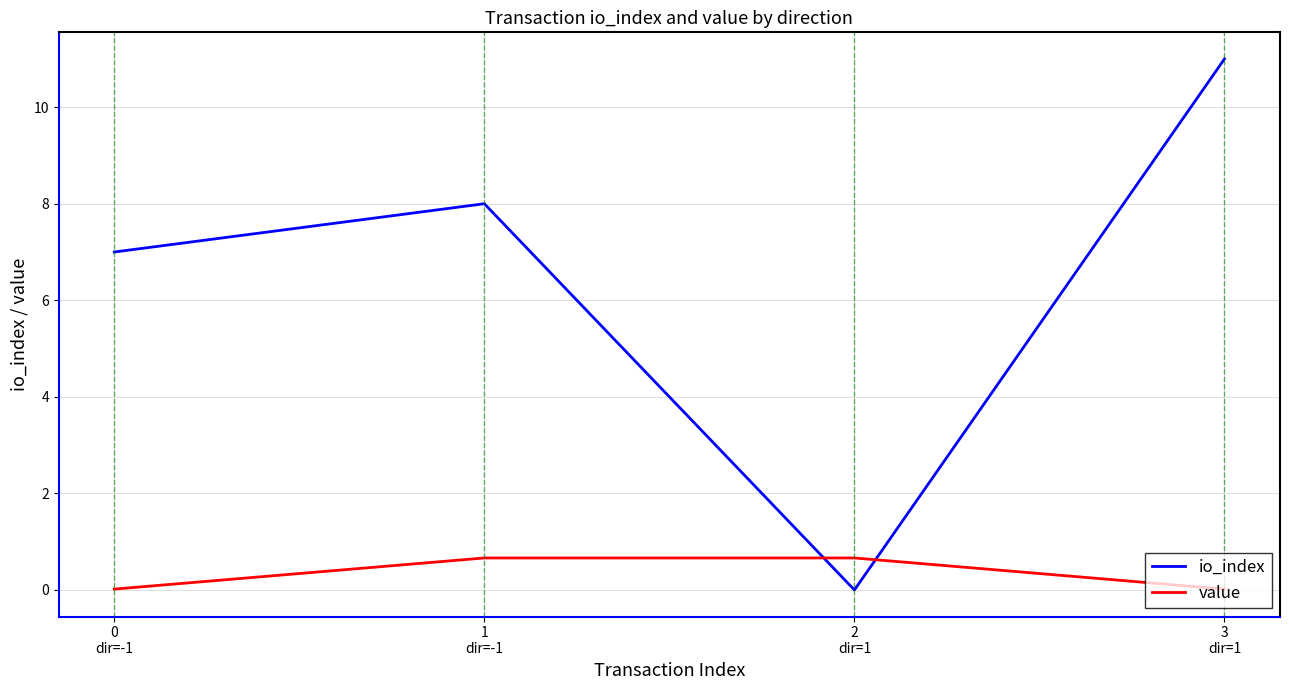

List the series in order of their overall mean, lowest first.

value, io_index